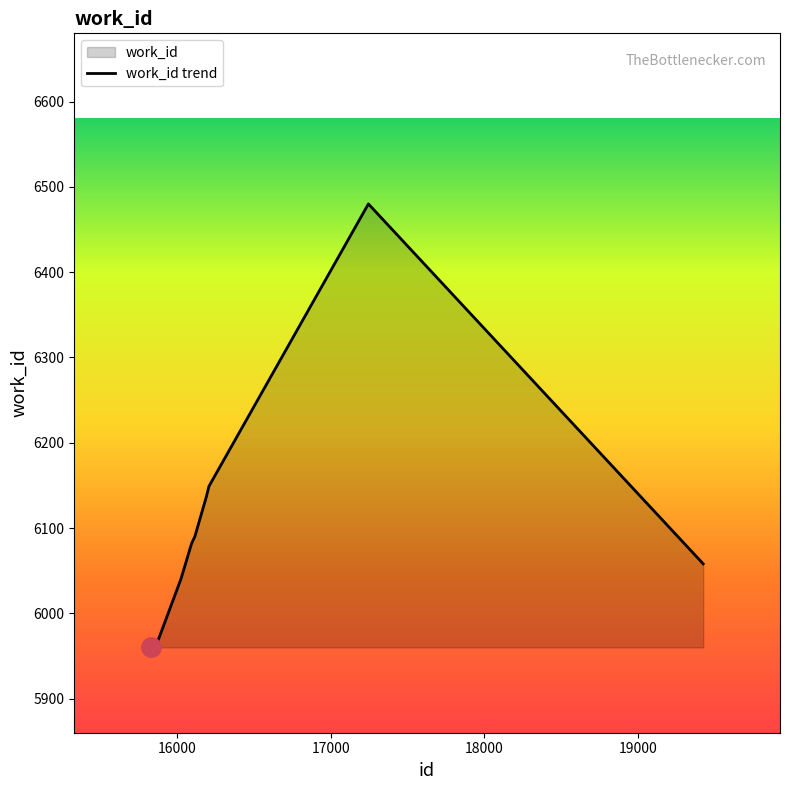

At which label is the value closest to 6220?

16207